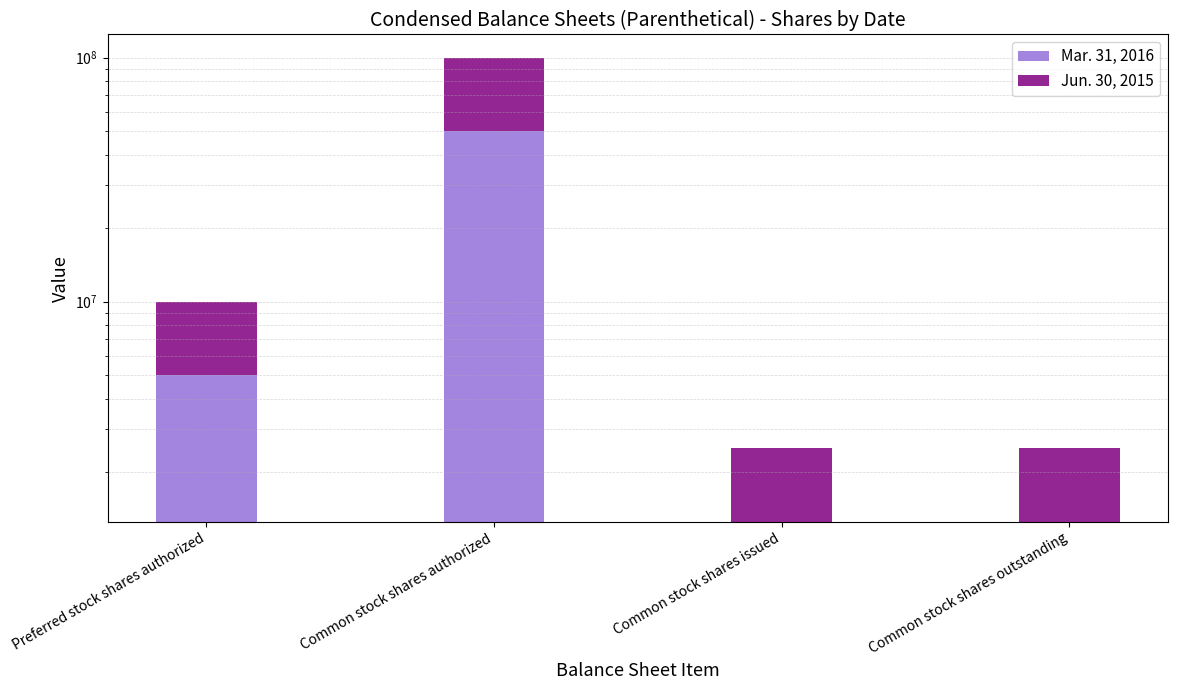

Which label corresponds to the largest value in the chart?

Common stock shares authorized